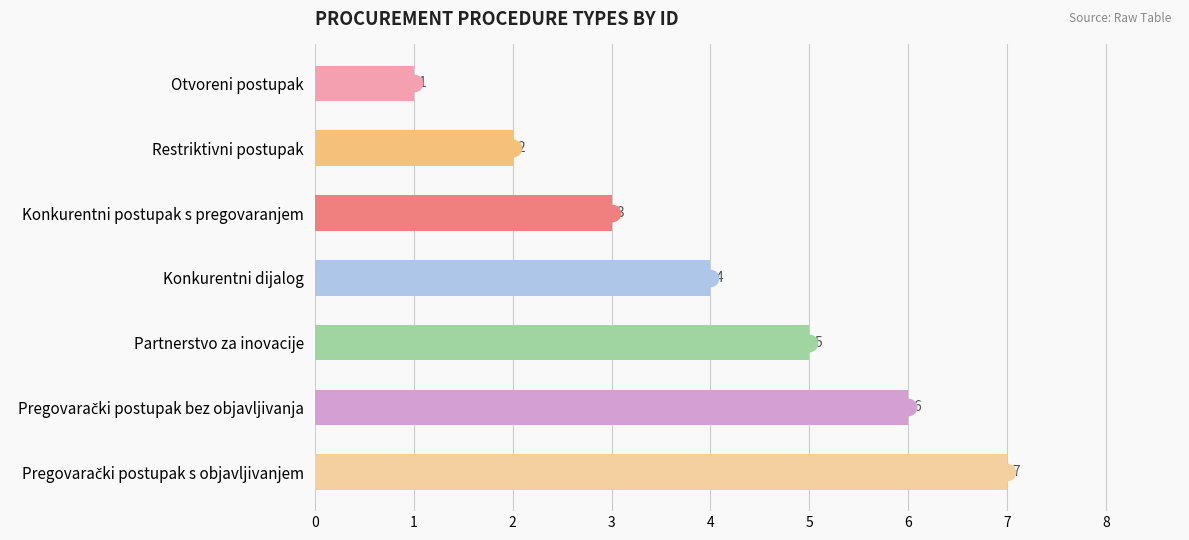

What is the change in value from Otvoreni postupak to Restriktivni postupak?

+1